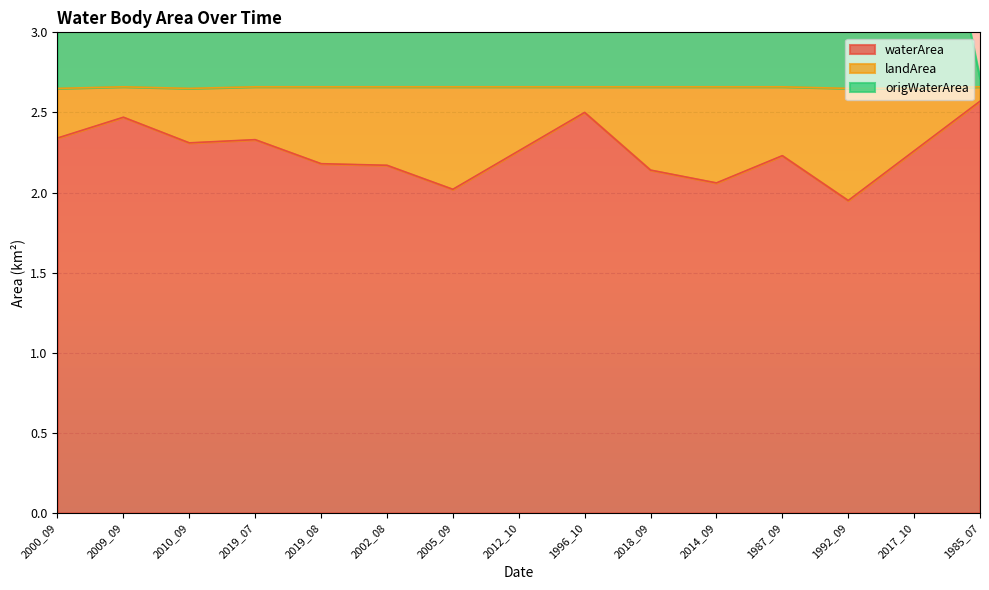

The waterArea series shows 3.3 at 2012_10. True or false?

False